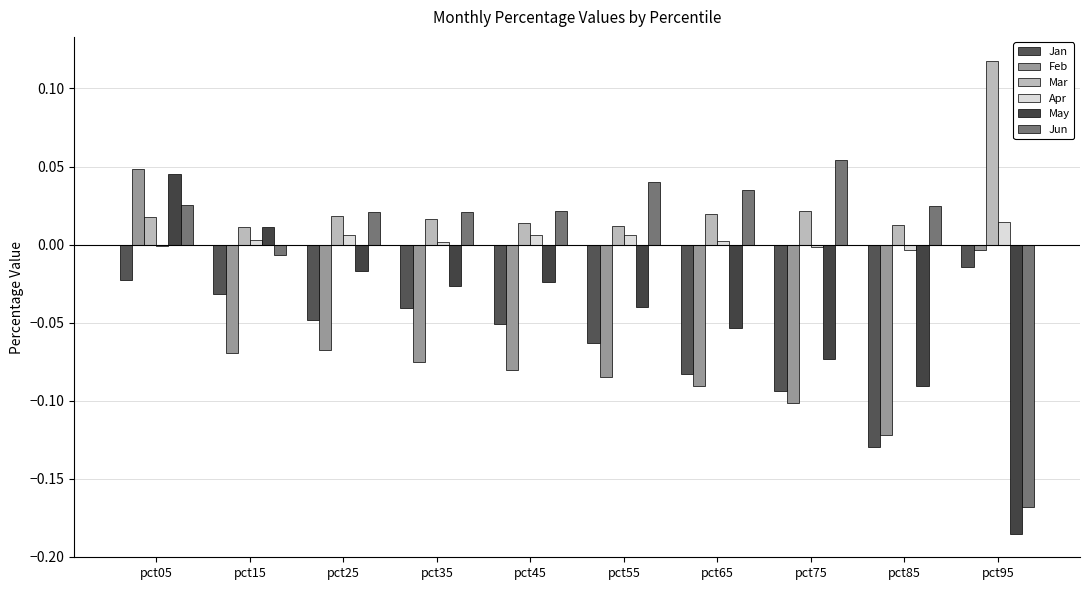

The value of Jan at pct45 is -0.1. True or false?

True